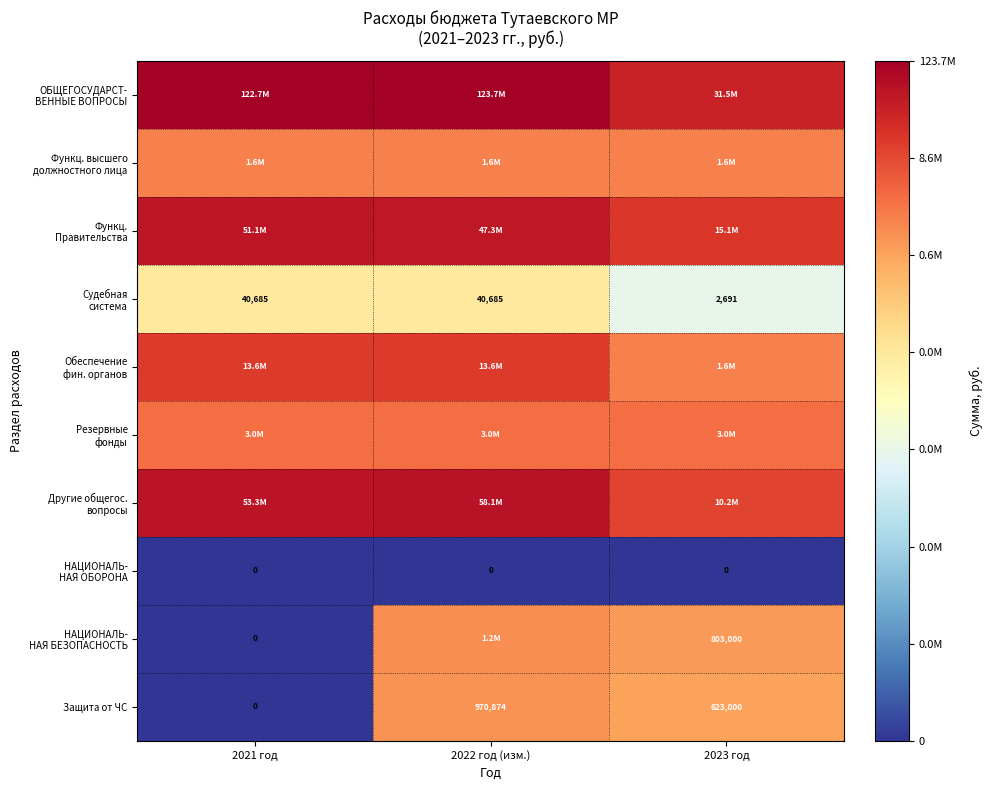

The value of Функц. высшего должностного лица at 2021 год is 6.2. True or false?

True